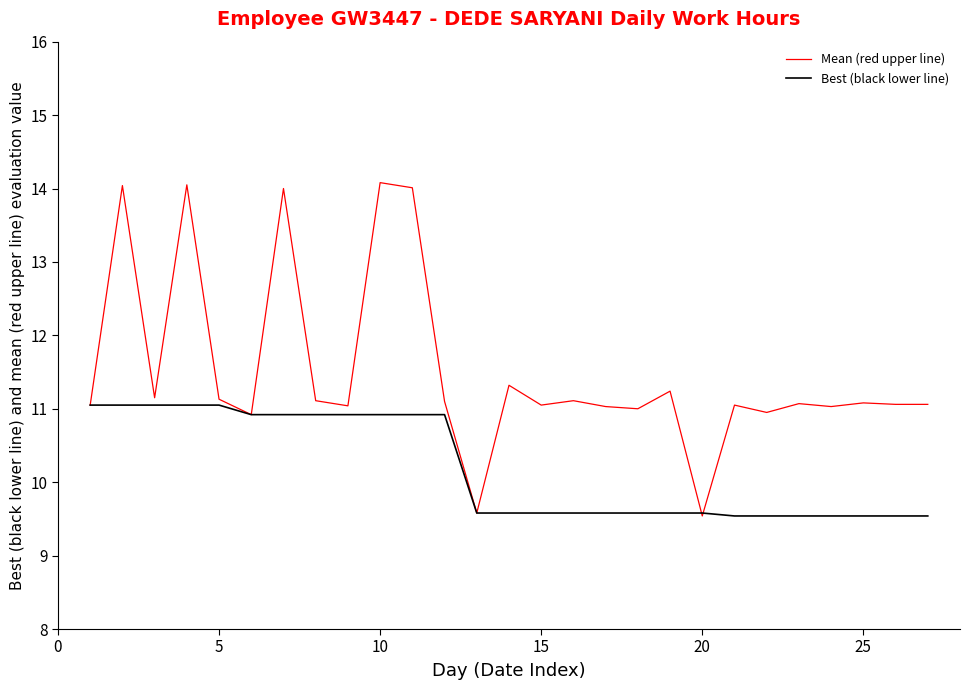

List the series in order of their overall mean, highest first.

Mean (red upper line), Best (black lower line)